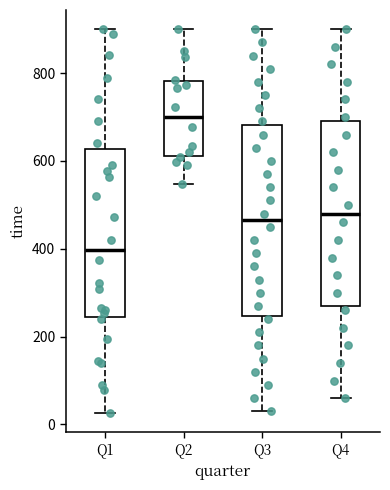

Reading left to right, transcribe this box plot: for each box, give where its median line is, the range the box spans, and where its two whiskers end, as read against the y-axis. The values are not printed on the chart, so give them approximately, as read against the axis.

Q1: median 400, box 240 to 620, whiskers 20 to 900
Q2: median 700, box 620 to 780, whiskers 540 to 900
Q3: median 460, box 240 to 680, whiskers 40 to 900
Q4: median 480, box 280 to 700, whiskers 60 to 900